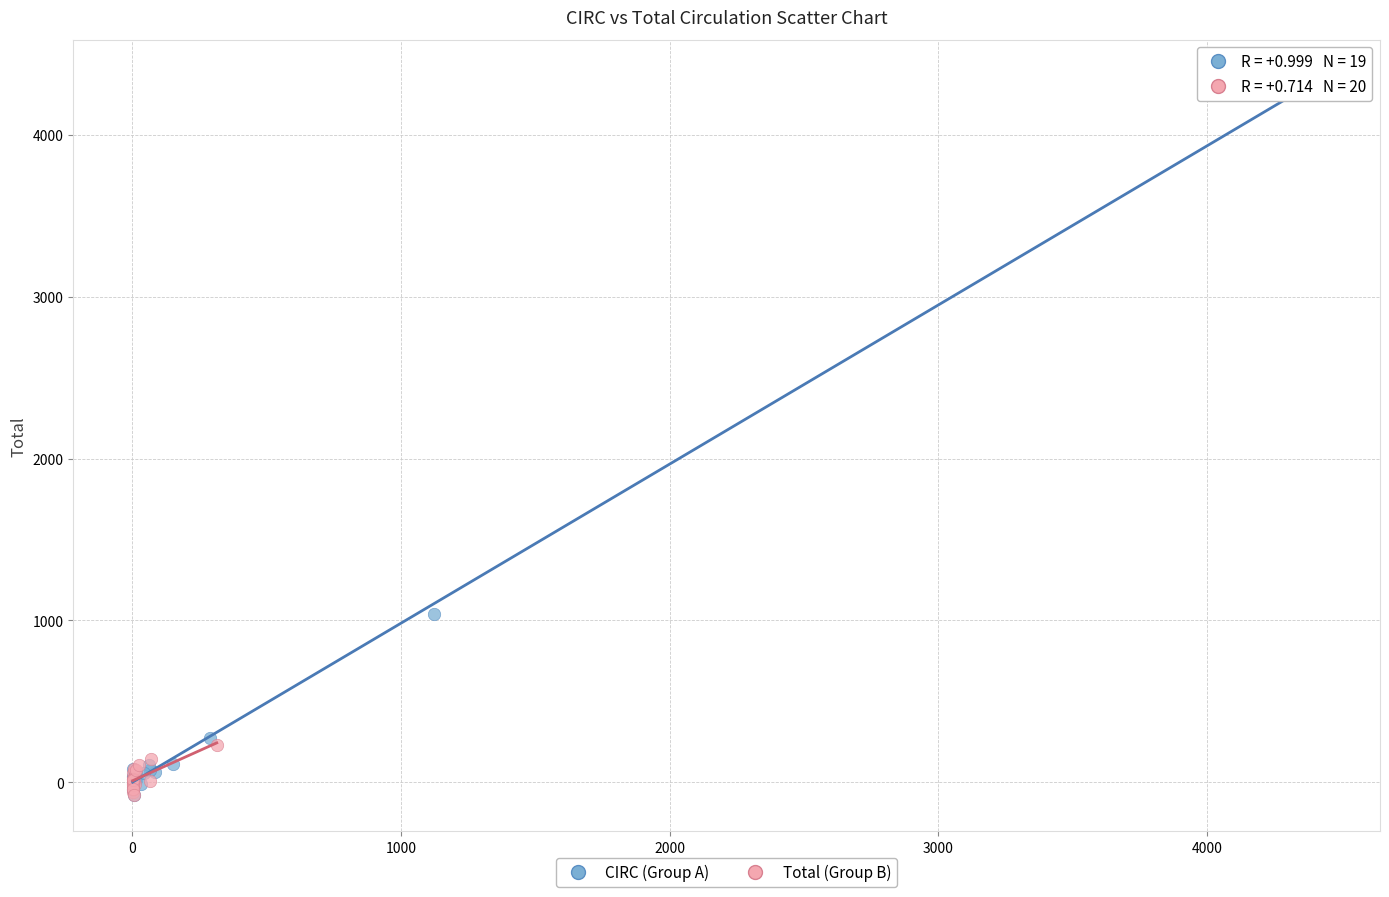

Which series contains the highest Y value?

CIRC (Group A)